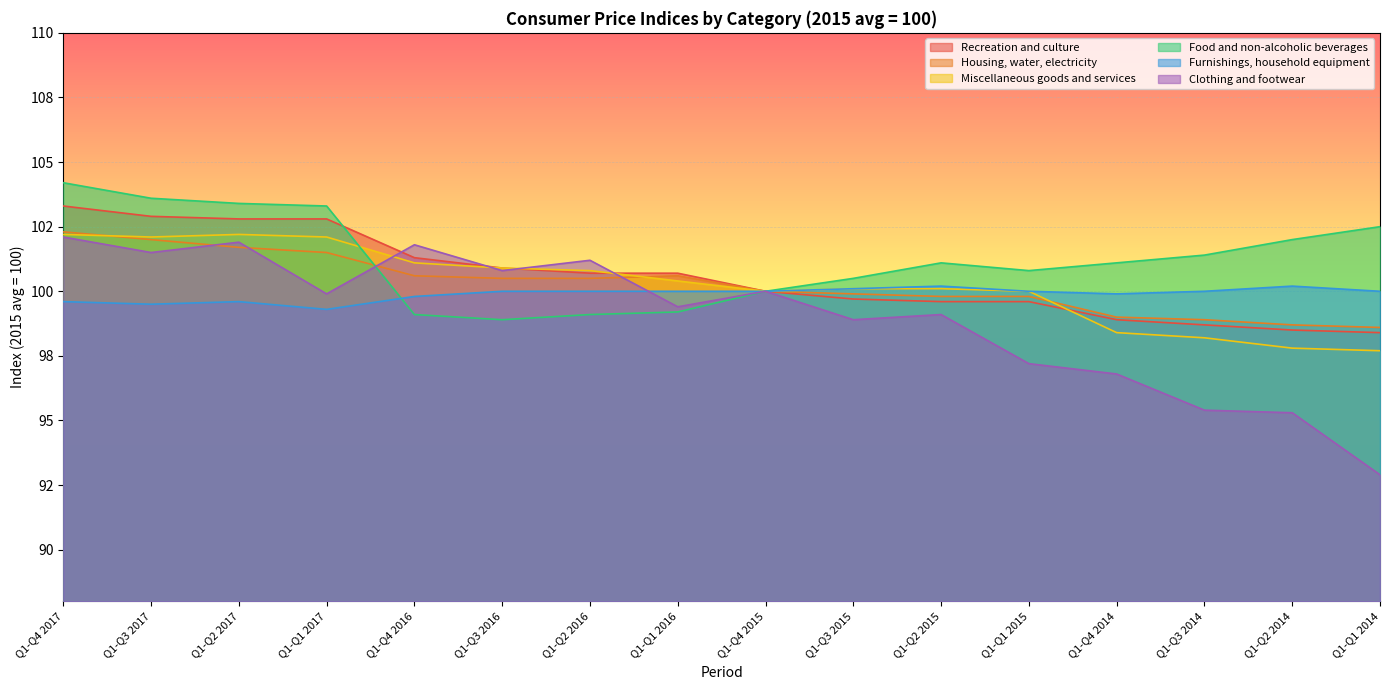

True or false: Housing, water, electricity has more than 1 points higher than both neighbors.

False